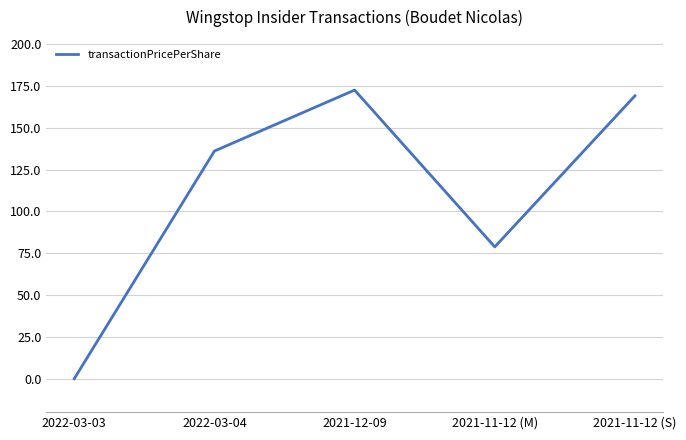

At which label is the value closest to 86?

2021-11-12 (M)